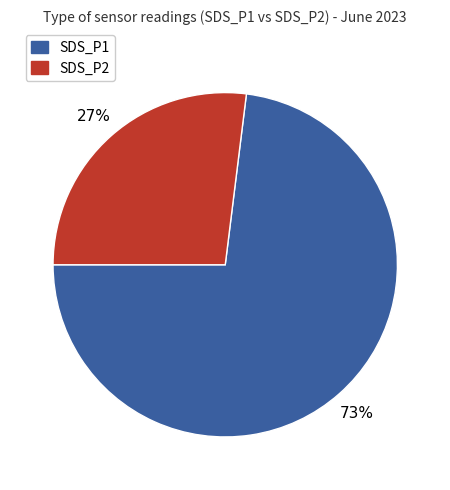

What is the largest slice in the pie chart?

SDS_P1